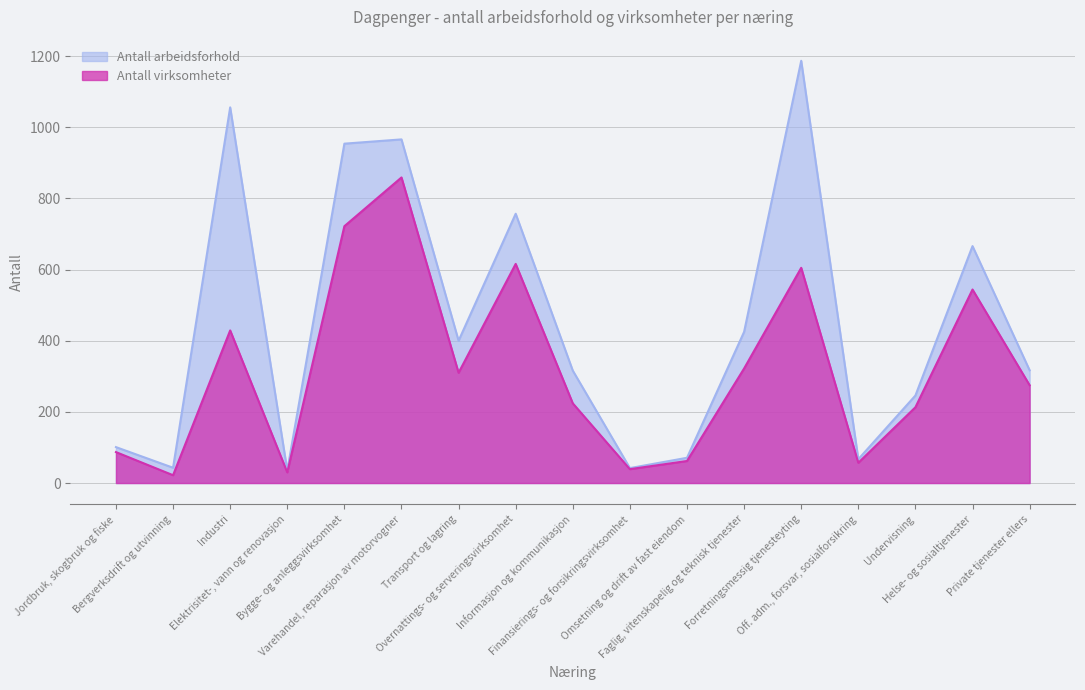

True or false: Antall virksomheter and Antall arbeidsforhold cross at least once.

False